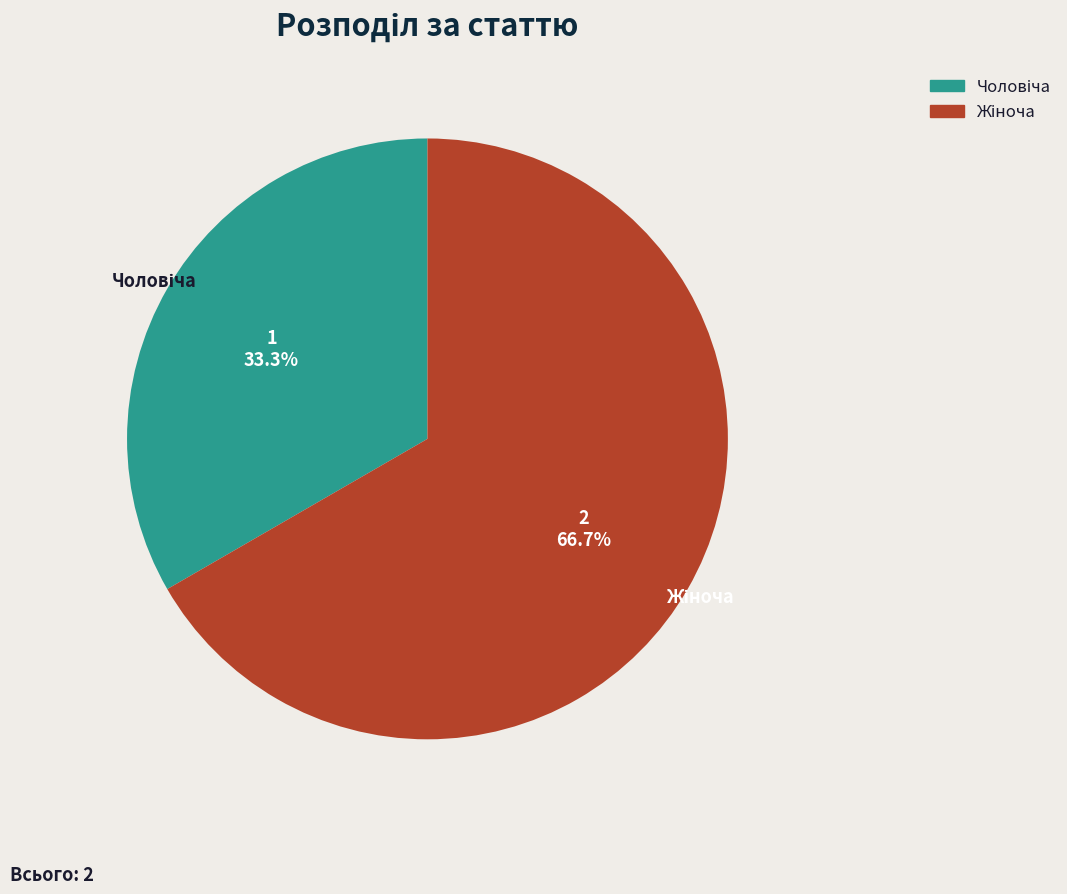

Is there any slice that represents more than half of the pie?

Yes